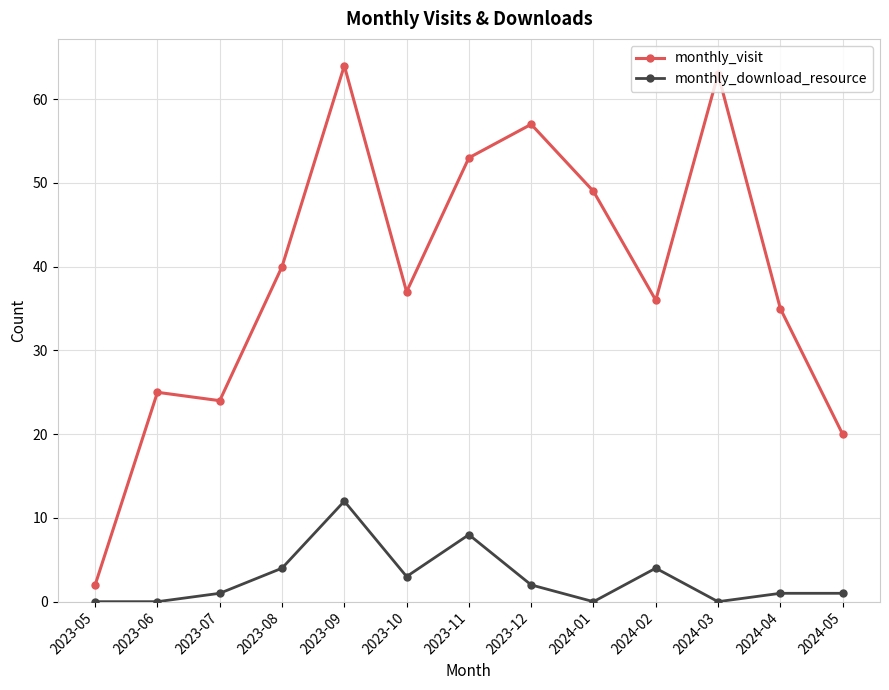

Where is monthly_visit nearest to the value 33?

2024-04